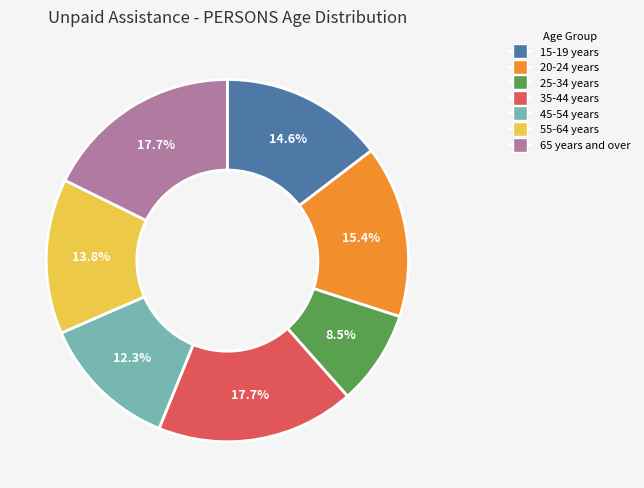

Is there any slice that represents more than half of the pie?

No